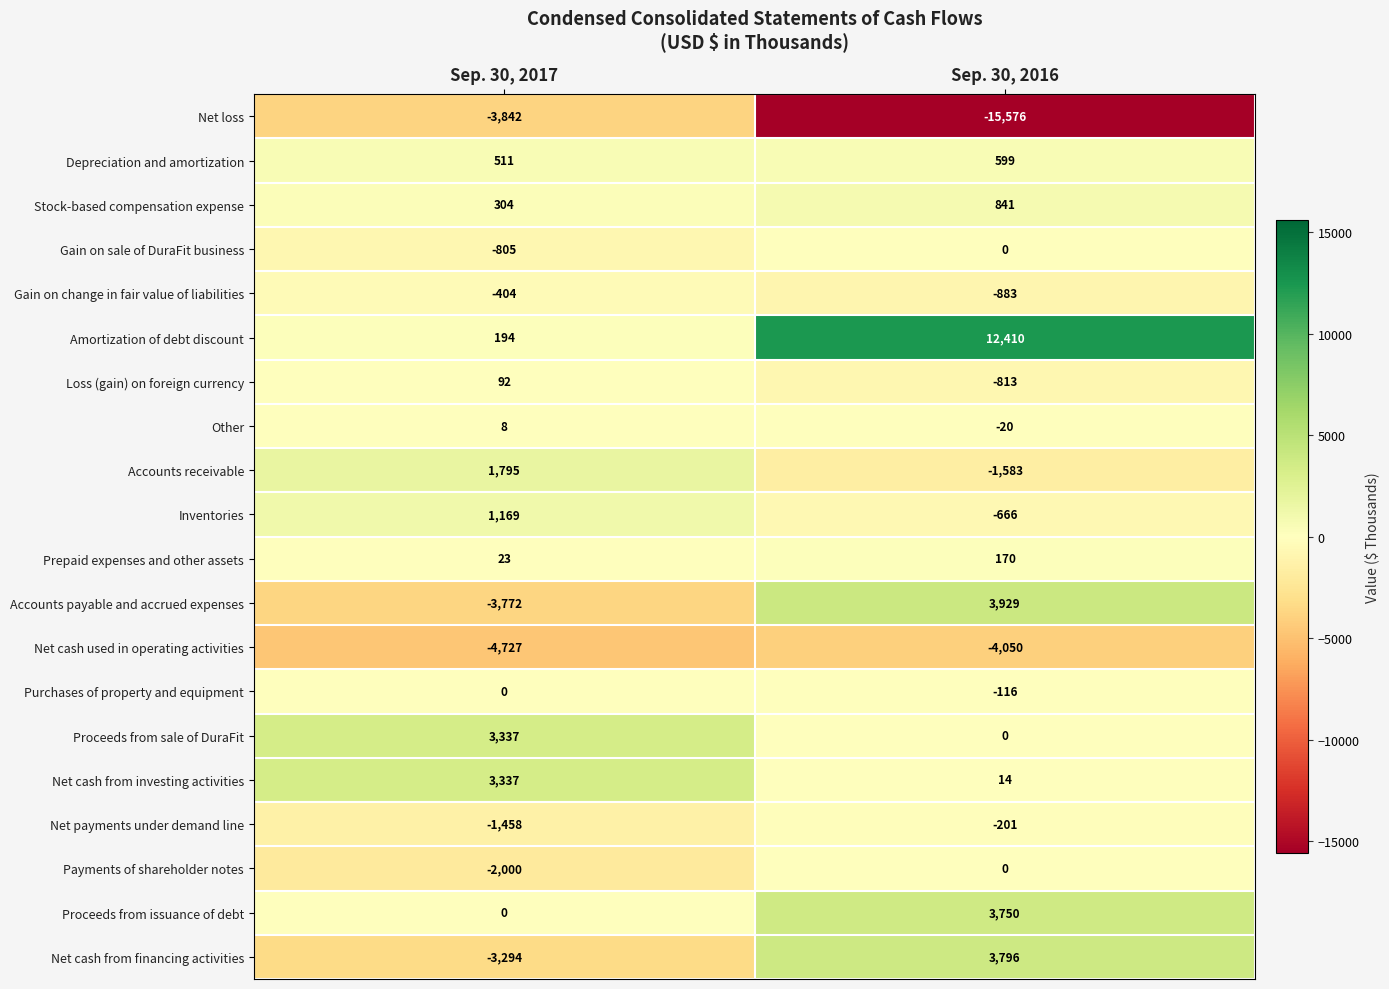

Is it true that Accounts payable and accrued expenses equals 3929 at Sep. 30, 2016?

True